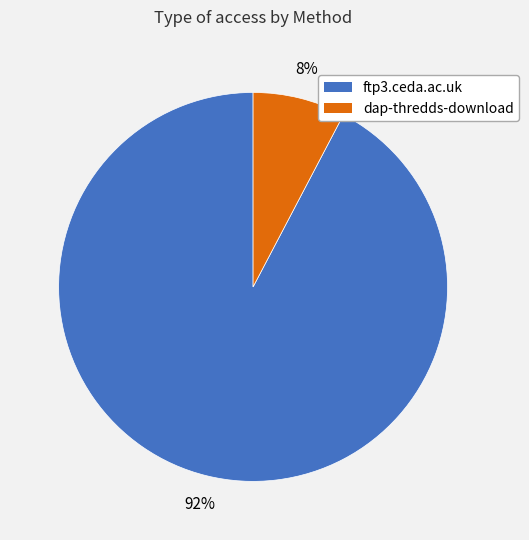

How many slices are in this pie chart?

2